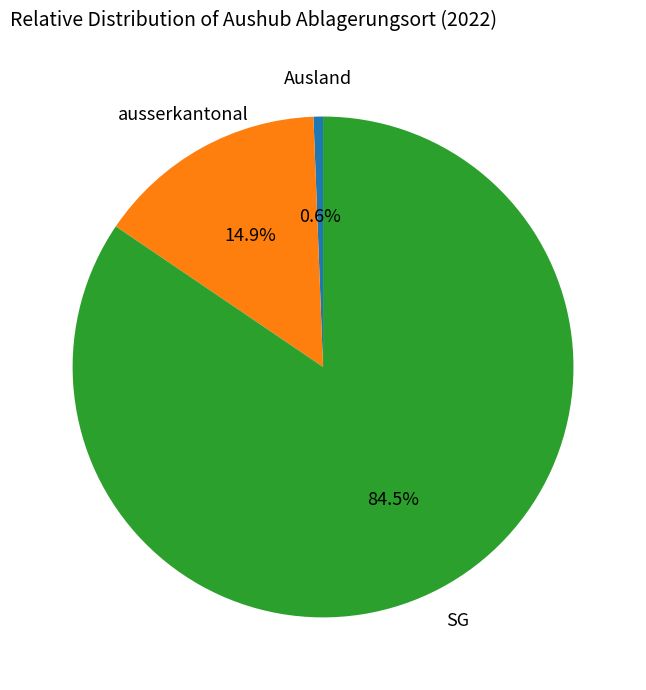

Is there any slice that represents more than half of the pie?

Yes